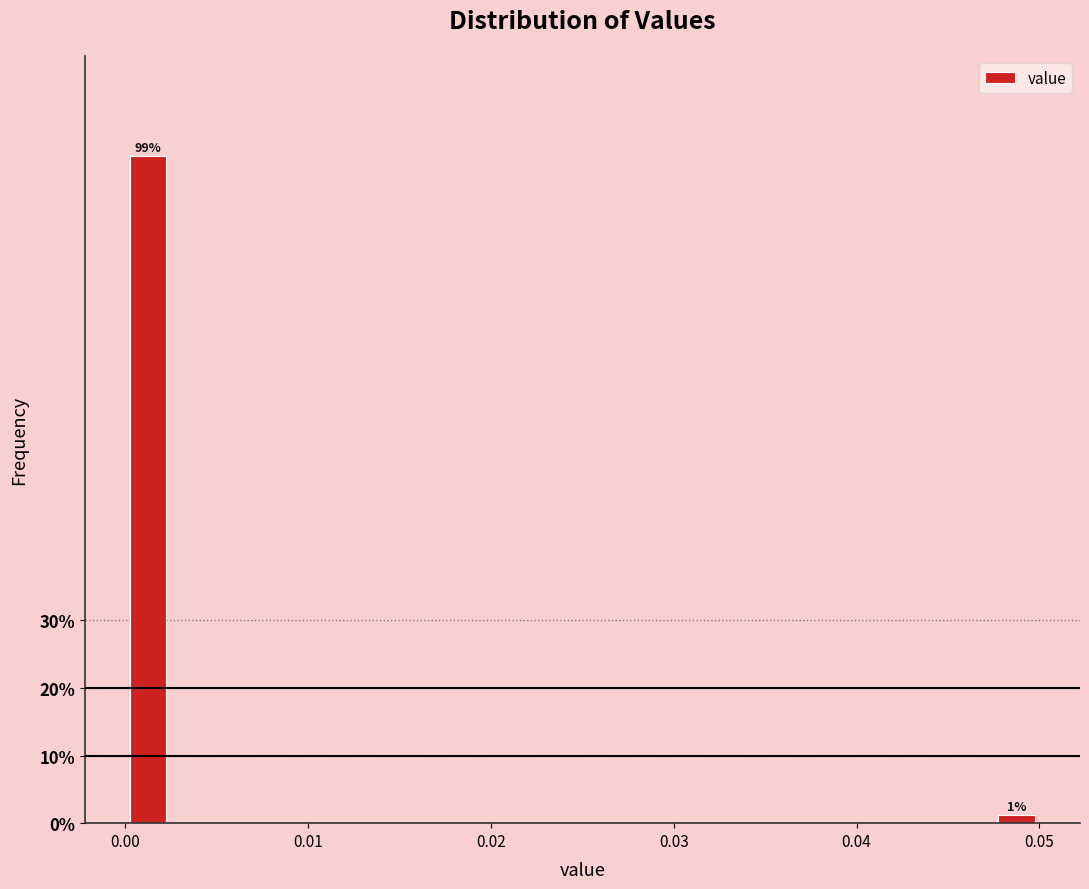

Around what value on the x-axis is the tallest bar? Give the approximate position of its centre, as read against the axis.

0.001